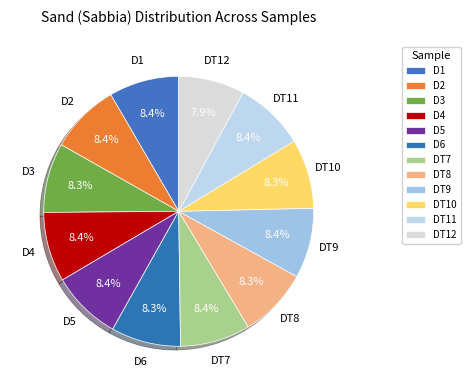

Which slice is the largest?

DT9